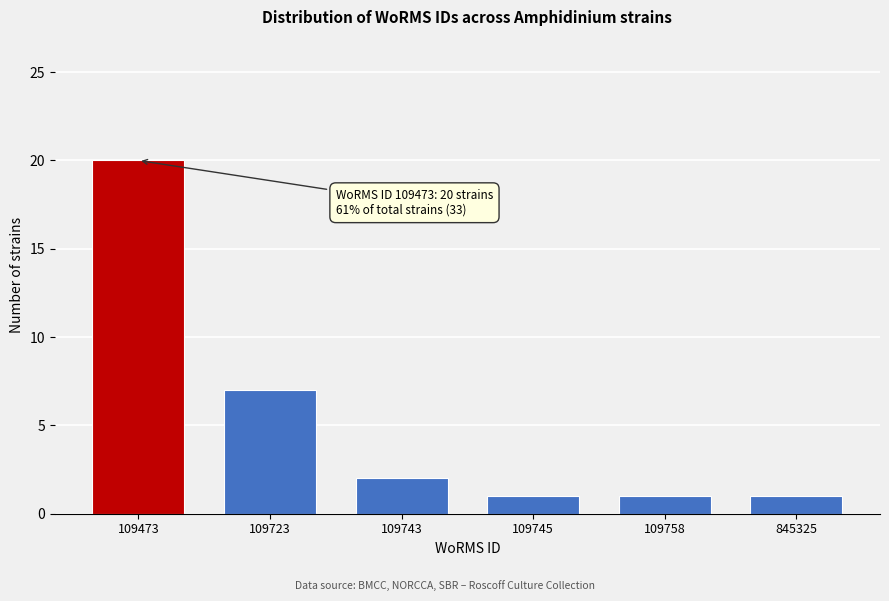

Reading right to left, extract all data points from this chart.

1	1	1	2	7	20